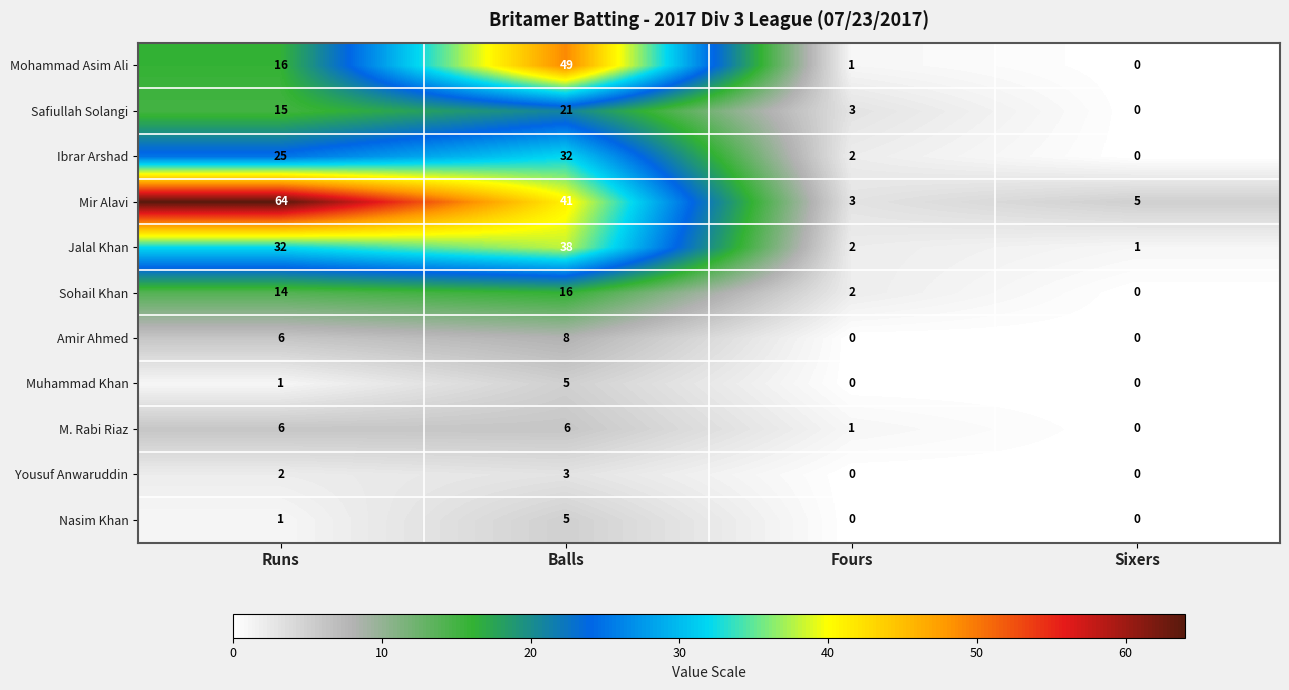

At which category is the sum across all series the highest?

Balls